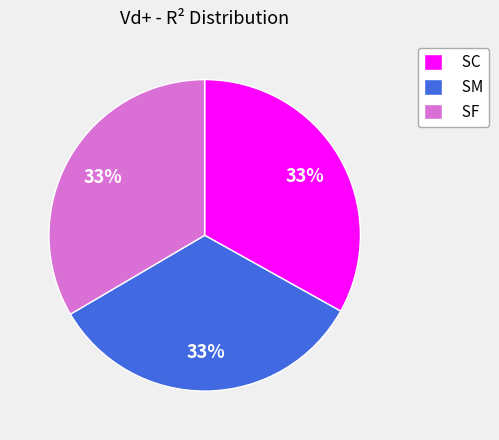

Count the number of slices in the pie.

3